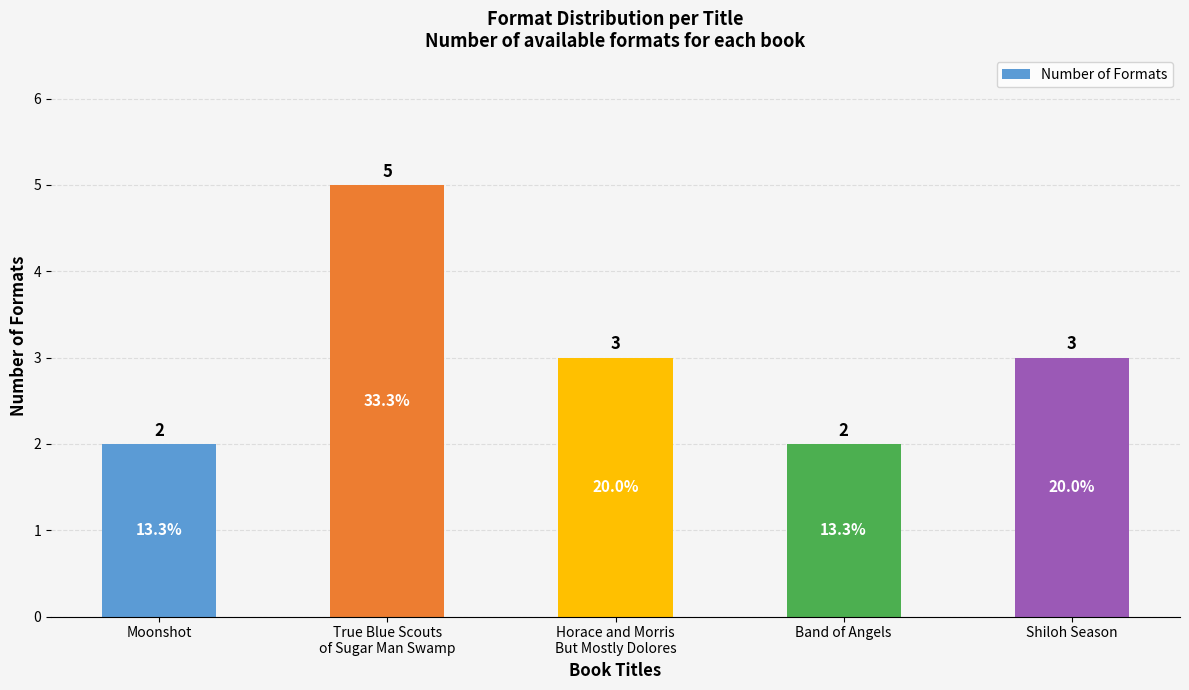

What is the change in value from True Blue Scouts
of Sugar Man Swamp to Horace and Morris
But Mostly Dolores?

-2